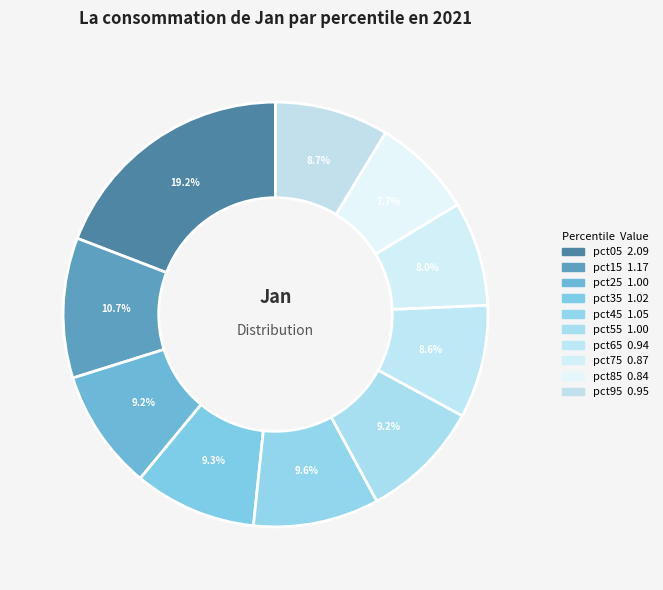

Count the number of slices in the pie.

10